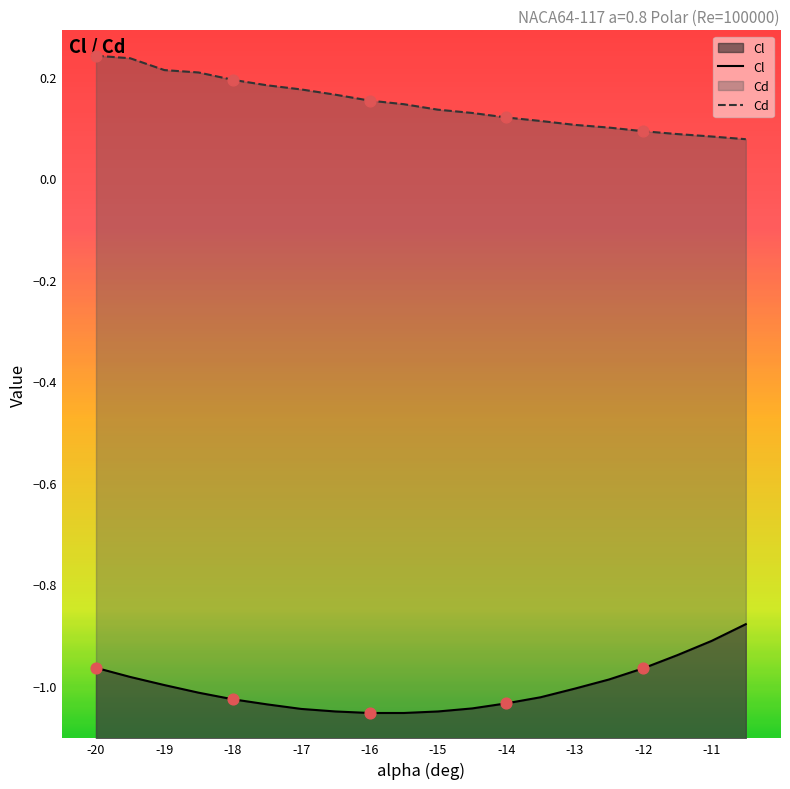

Which series contains the highest Y value?

Cd